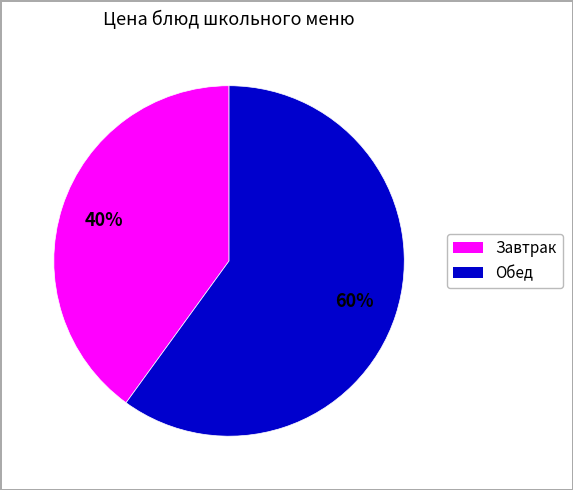

Is there any slice that represents more than half of the pie?

Yes